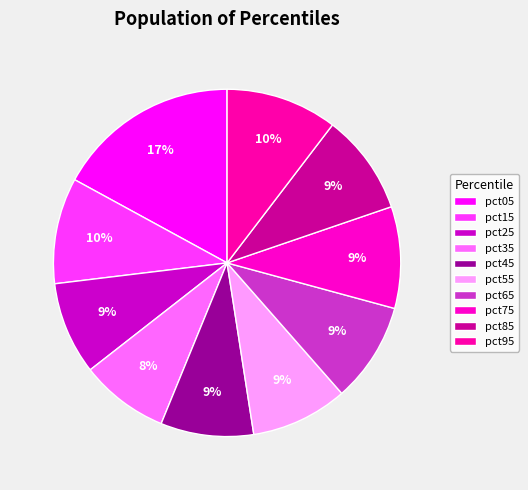

To the nearest percent, what is the combined percentage of pct15 and pct55?

19%